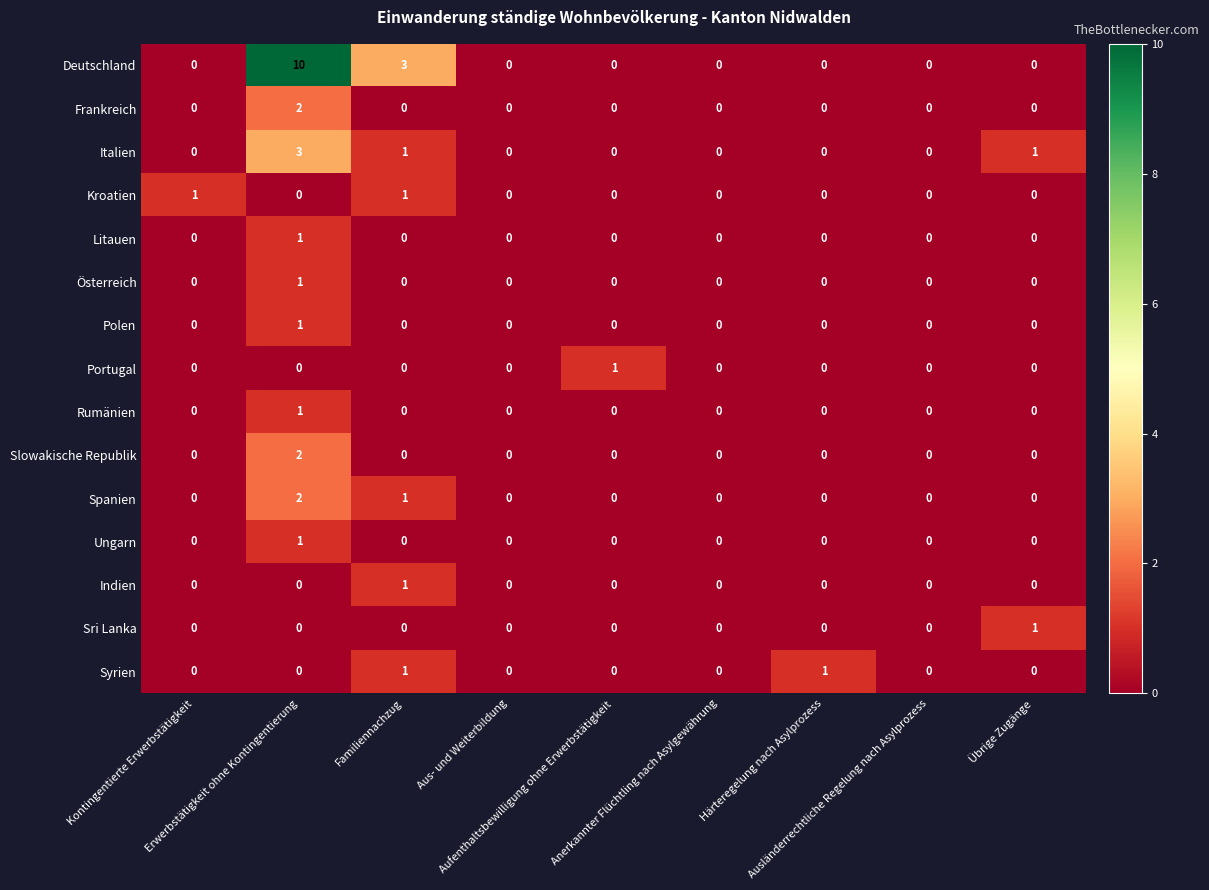

Count the Portugal values in the range 0 to 1.

9